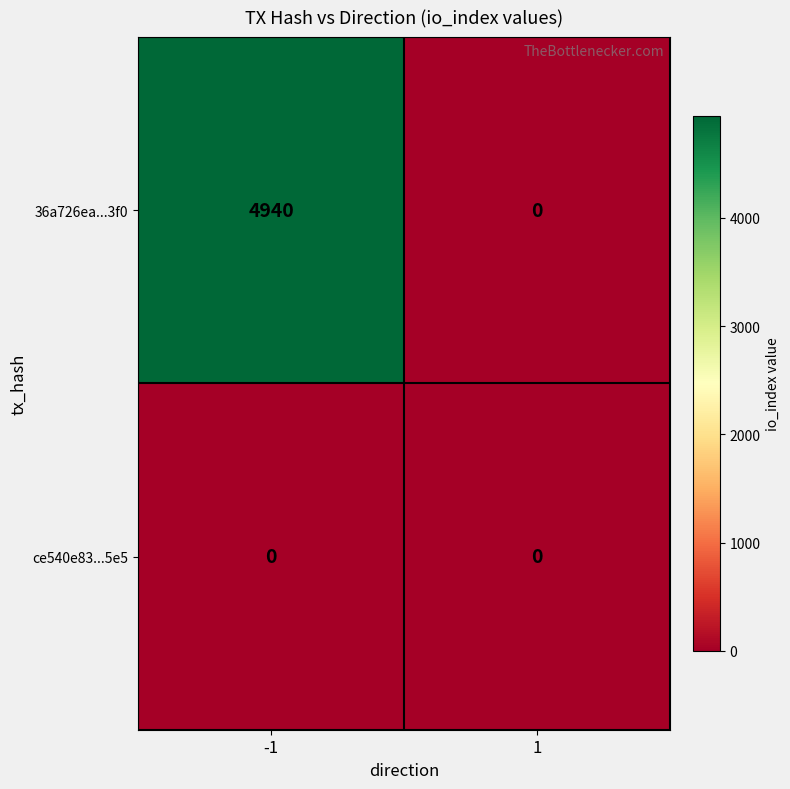

True or false: 36a726ea...3f0 has a value of 0 at 1.

True